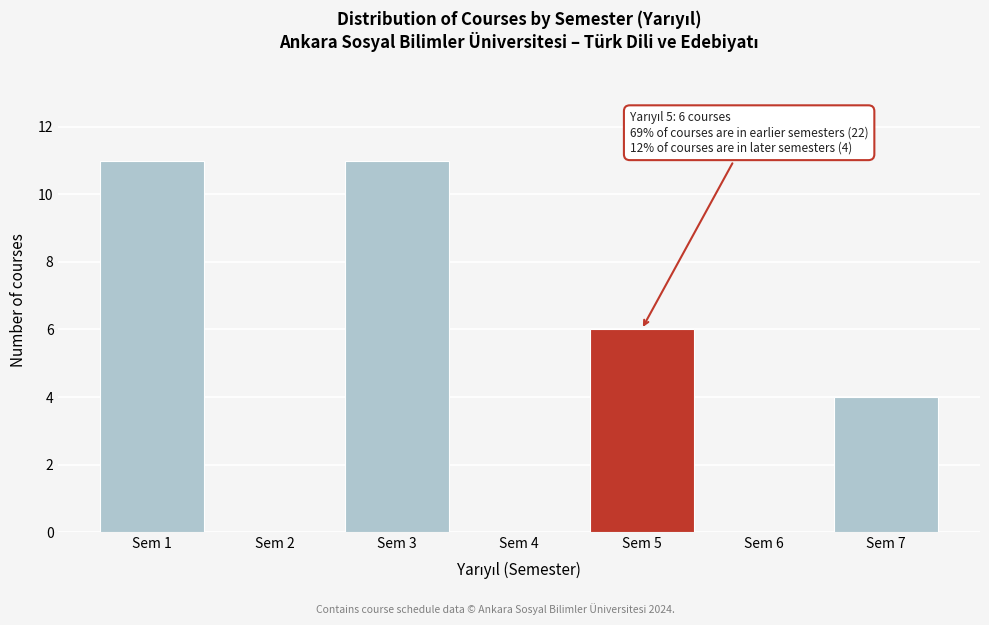

Reading left to right, extract all data points from this chart.

Sem 1=11	Sem 2=0	Sem 3=11	Sem 4=0	Sem 5=6	Sem 6=0	Sem 7=4